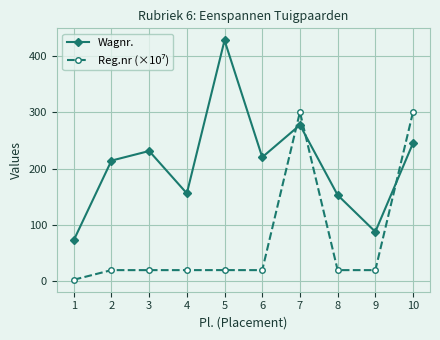

What is the total value across all series at 8?

173.1